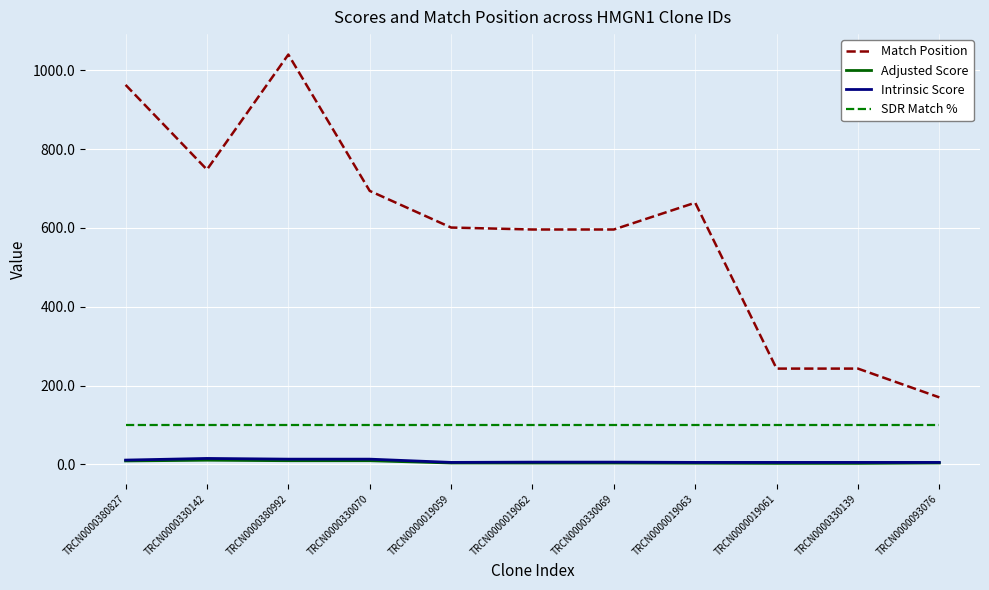

Read the SDR Match % value at TRCN0000330070.

100.0